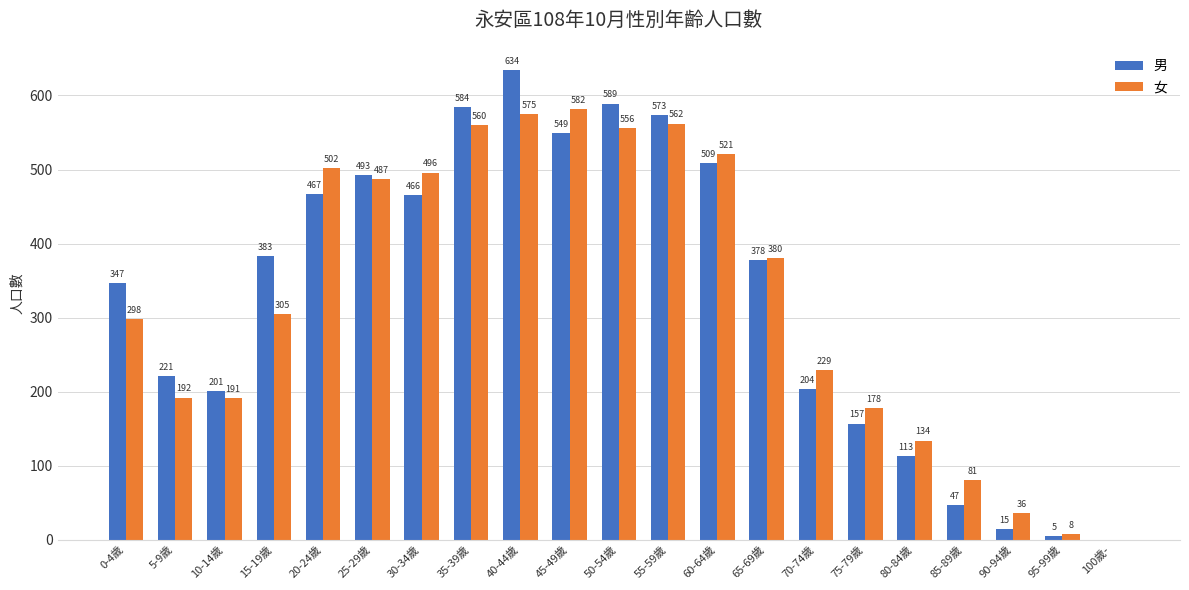

At which label is 女 closest to 291?

0-4歲